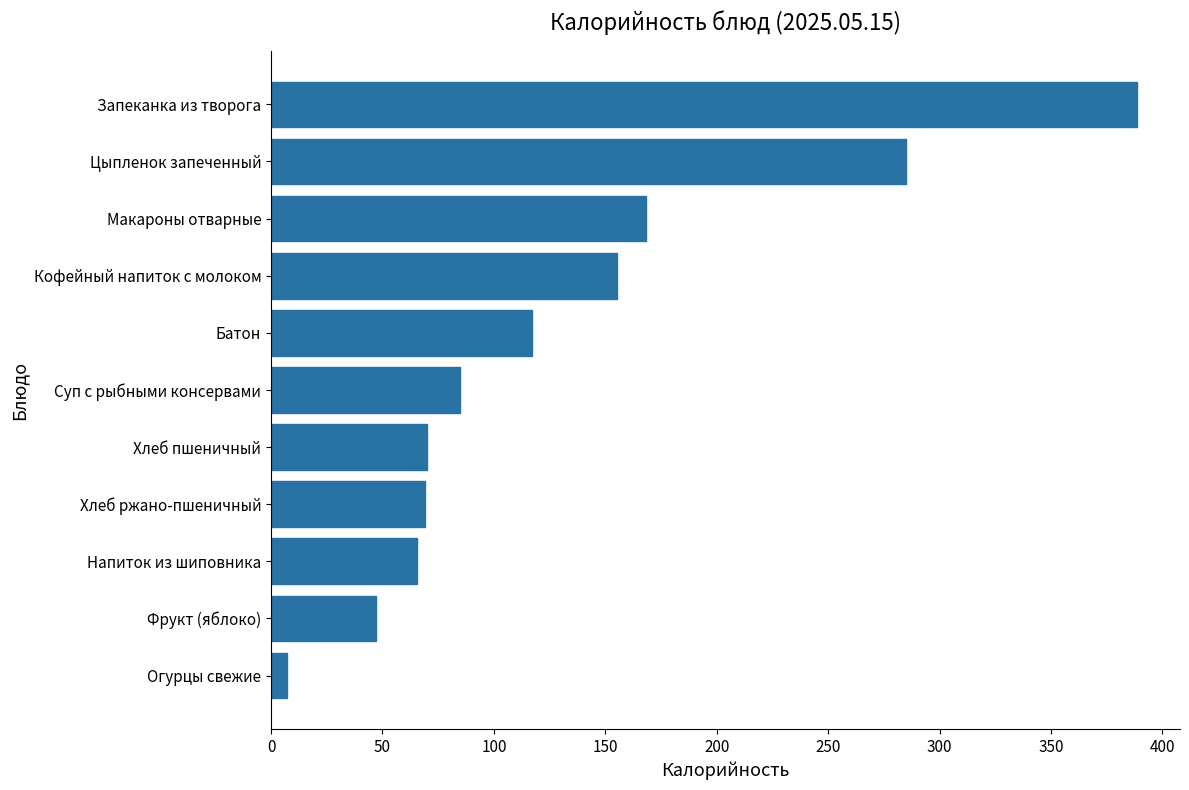

What is the difference between the second highest and second lowest values?

237.8